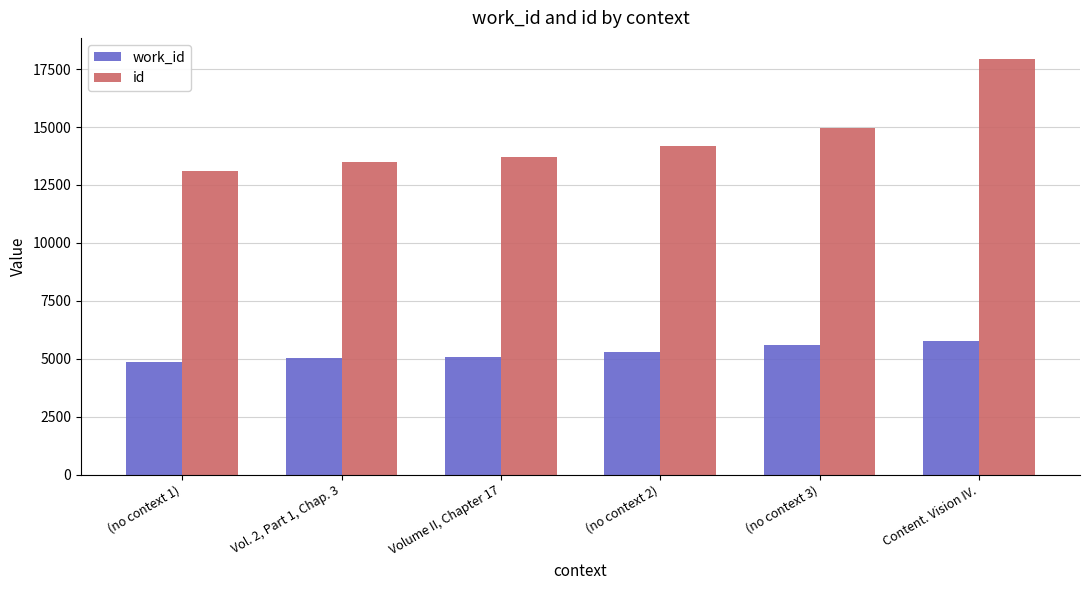

Where is work_id nearest to the value 5314?

(no context 2)